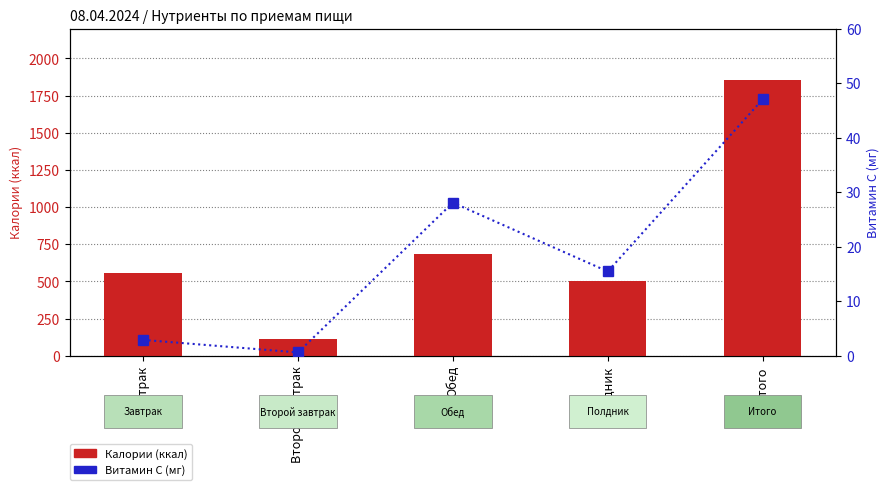

Which category has the highest value in the Калории (ккал) series?

Итого